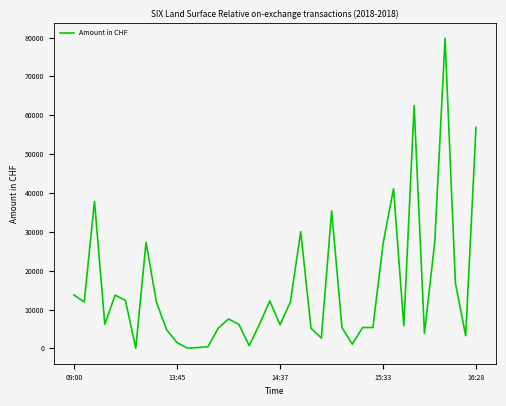

What is the difference between the maximum and minimum values?

79760.6